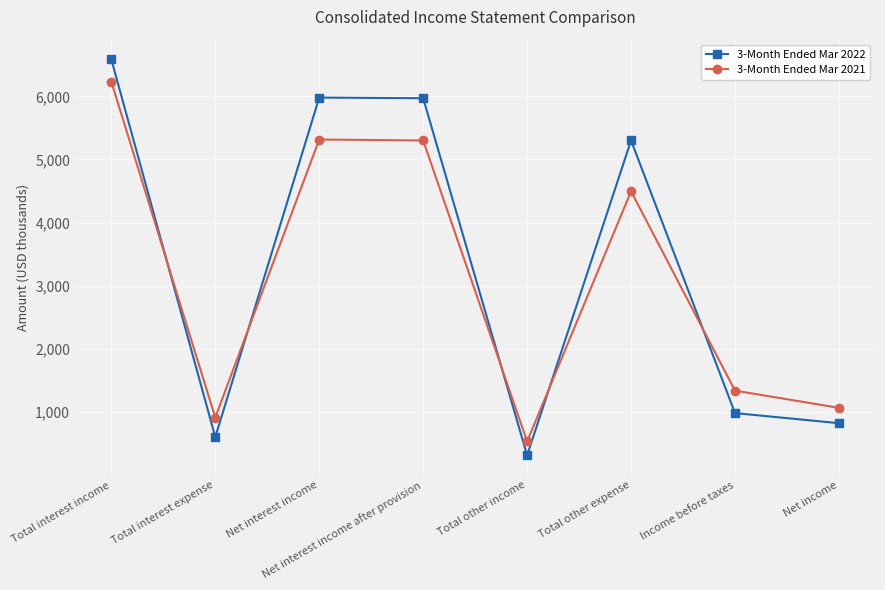

Where is 3-Month Ended Mar 2021 nearest to the value 3382?

Total other expense